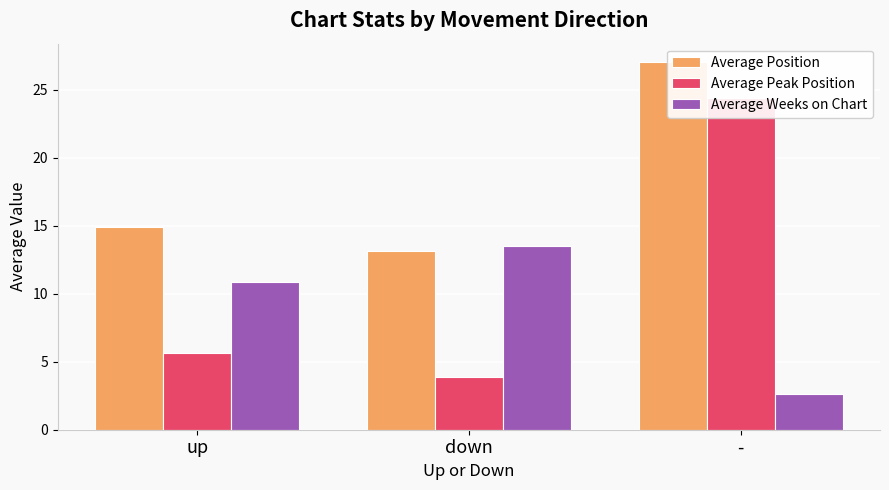

What is the total value across all series at down?

30.6